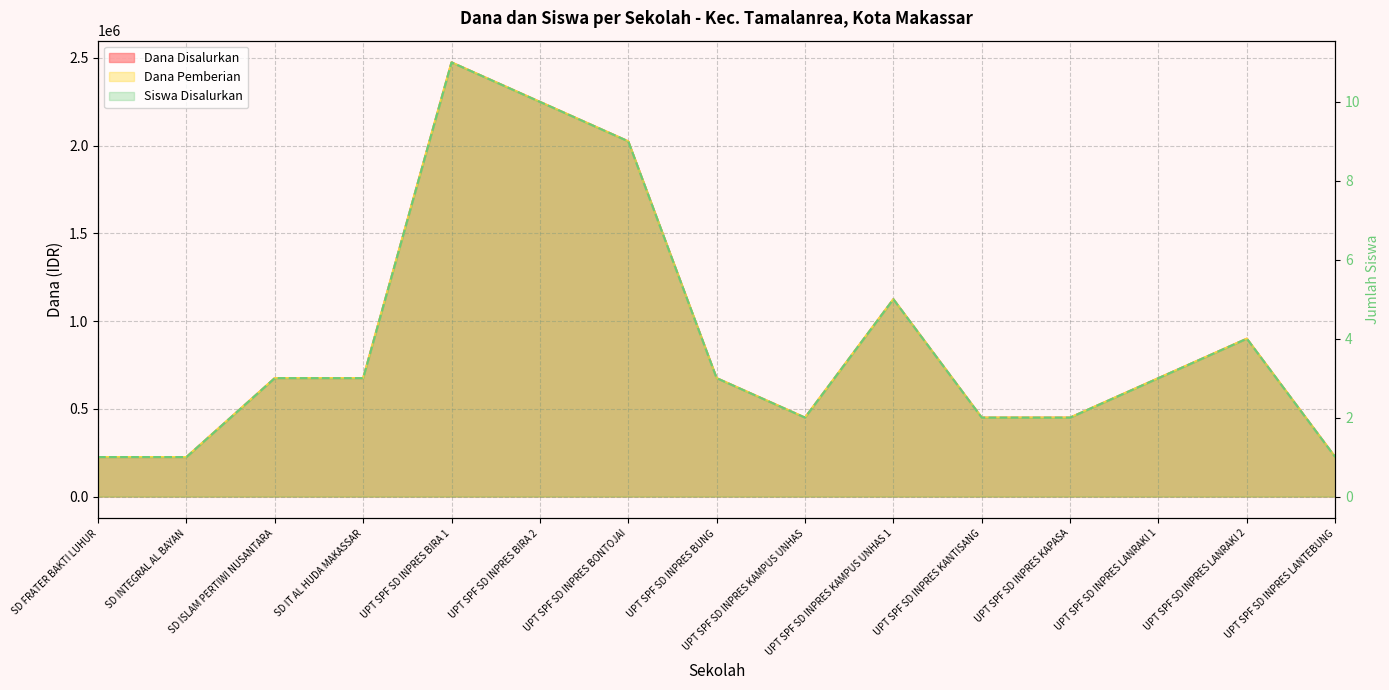

True or false: Dana Disalurkan and Siswa Disalurkan cross at least once.

False